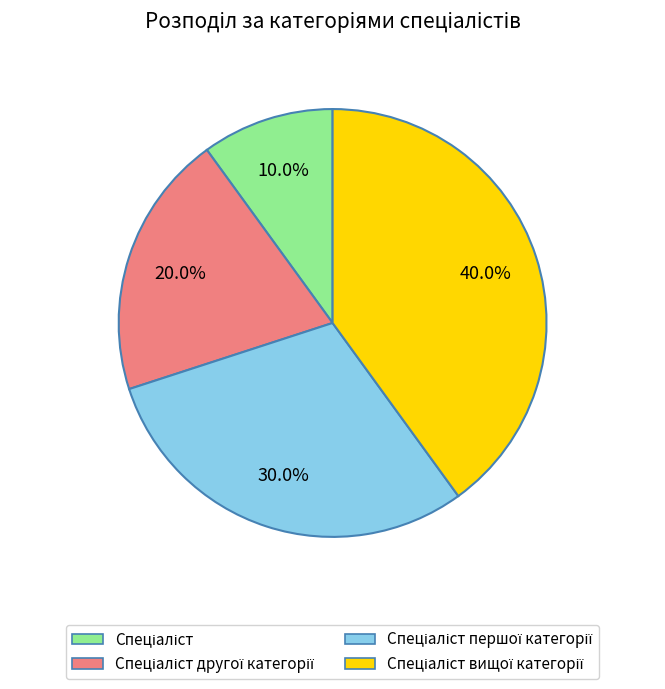

Is there any slice that represents more than half of the pie?

No